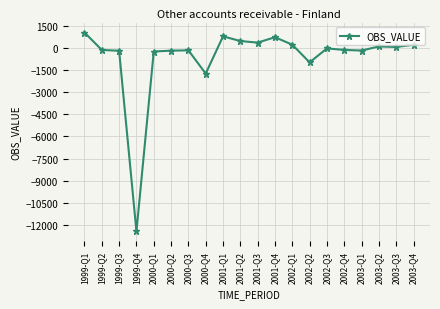

Between 2002-Q4 and 2003-Q3, which is larger?

2003-Q3